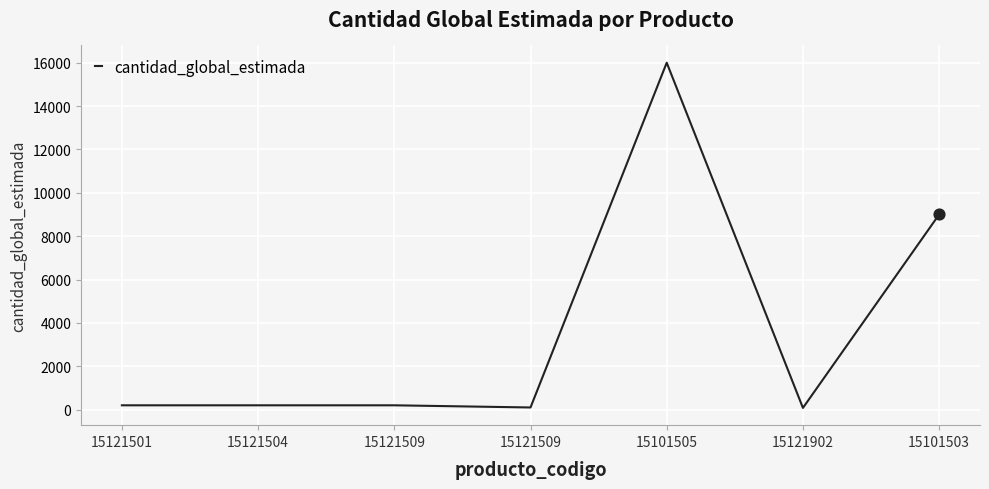

Between 15121902 and 15101503, which is larger?

15101503